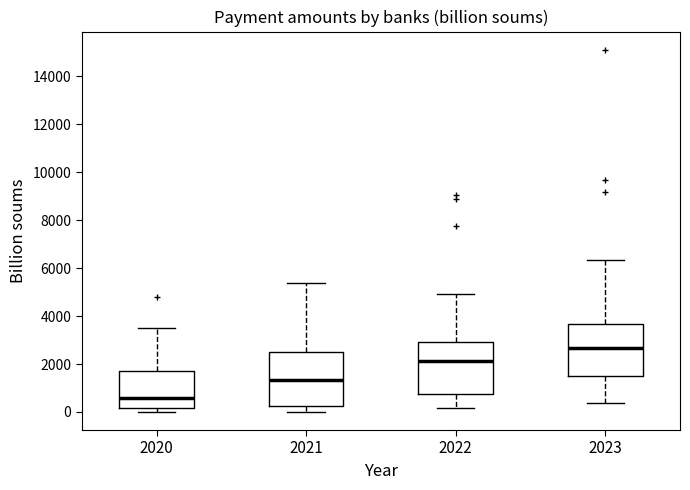

Reading left to right, transcribe this box plot: for each box, give where its median line is, the range the box spans, and where its two whiskers end, as read against the y-axis. The values are not printed on the chart, so give them approximately, as read against the axis.

2020: median 600, box 200 to 1600, whiskers 0 to 3400
2021: median 1400, box 200 to 2400, whiskers 0 to 5400
2022: median 2200, box 800 to 3000, whiskers 200 to 5000
2023: median 2600, box 1400 to 3600, whiskers 400 to 6400